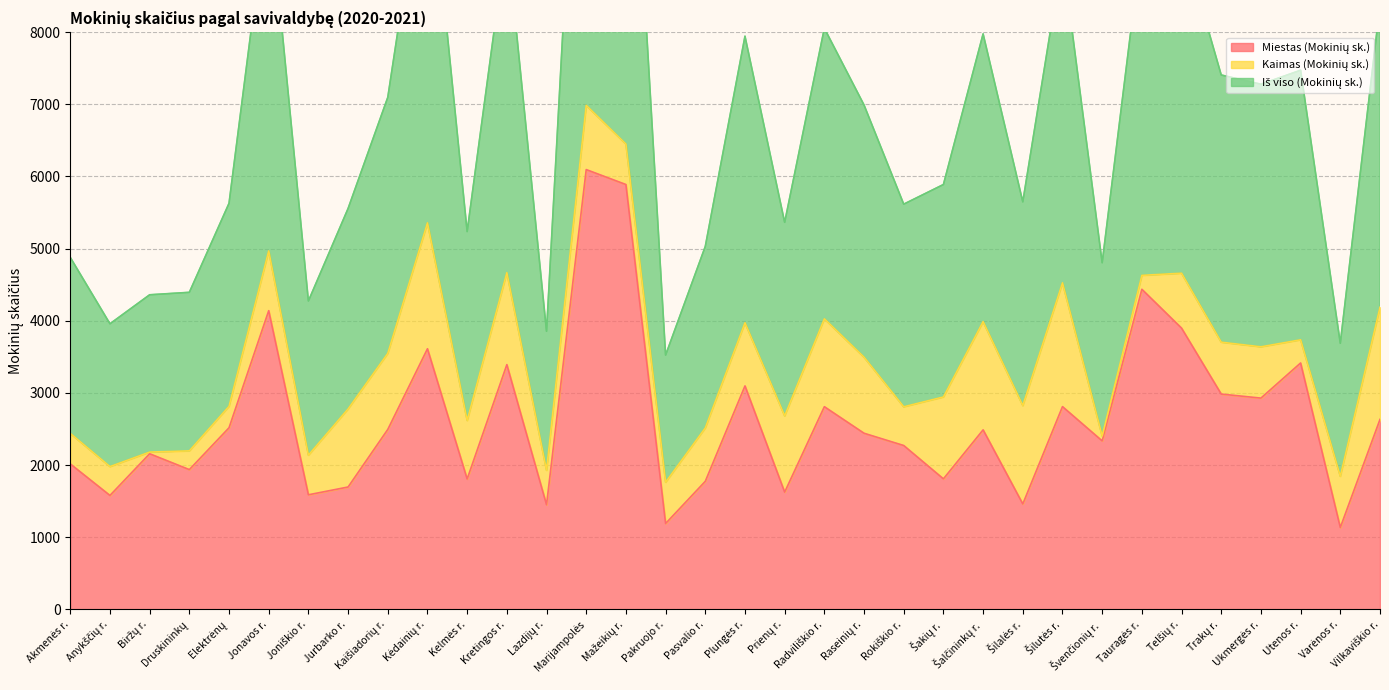

What is the sum of the Iš viso (Mokinių sk.) values at Trakų r. and Anykščių r.?

5682